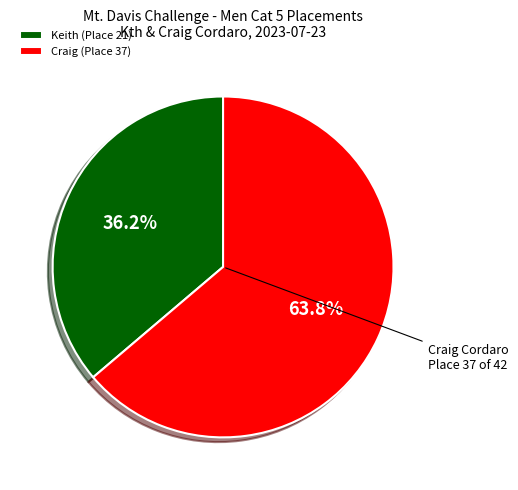

Is there any slice that represents more than half of the pie?

Yes